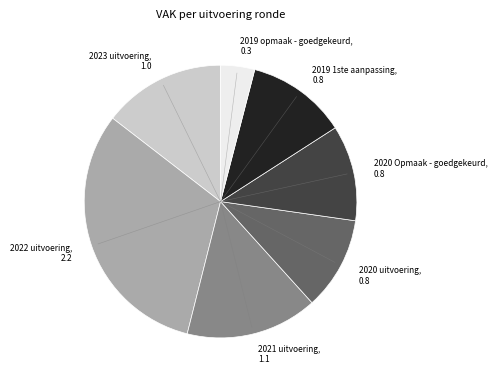

The 2023 uitvoering slice represents 1% of the pie. True or false?

False